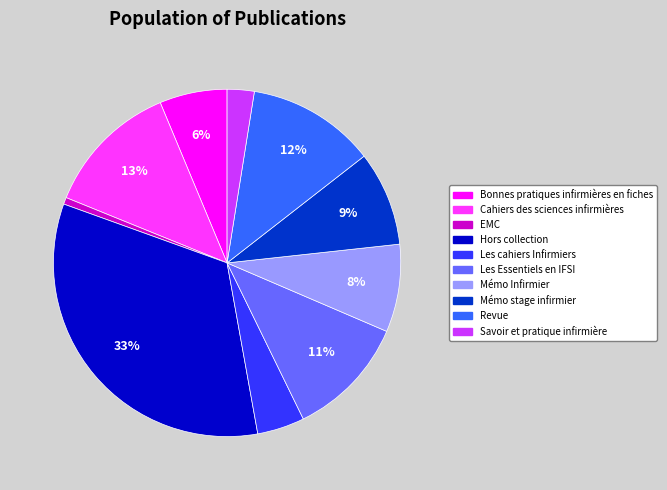

Between Bonnes pratiques infirmières en fiches and Hors collection, which is larger?

Hors collection